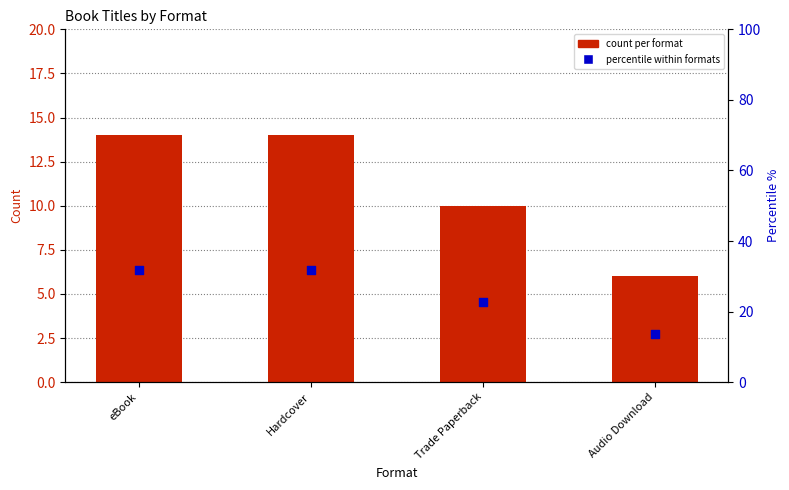

Which series contains the highest Y value?

percentile within formats